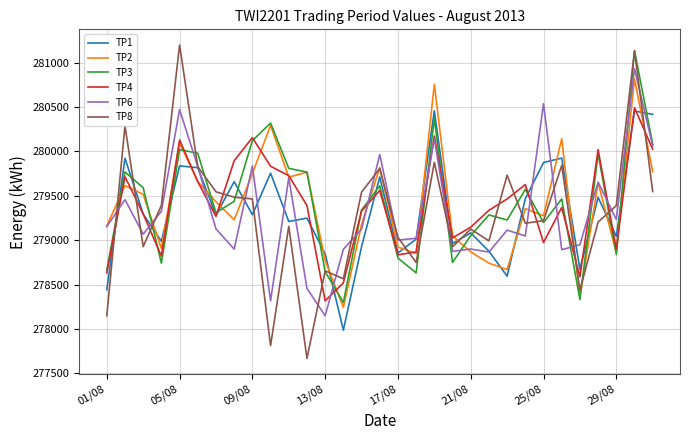

What is the maximum value shown in the chart?

281197